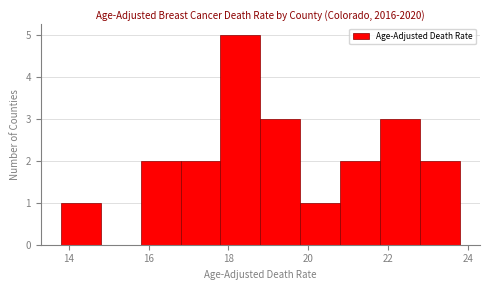

How tall is the bar that spans 18.8 to 19.8 on the x-axis? The values are not printed on the chart, so give them approximately, as read against the axis.

3